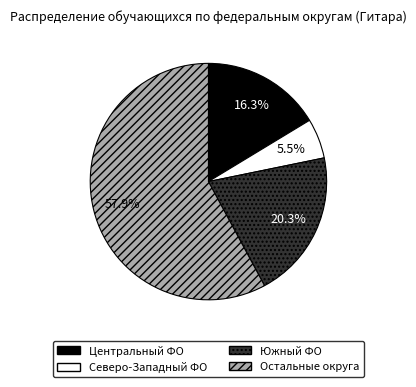

Does any single category account for the majority?

Yes